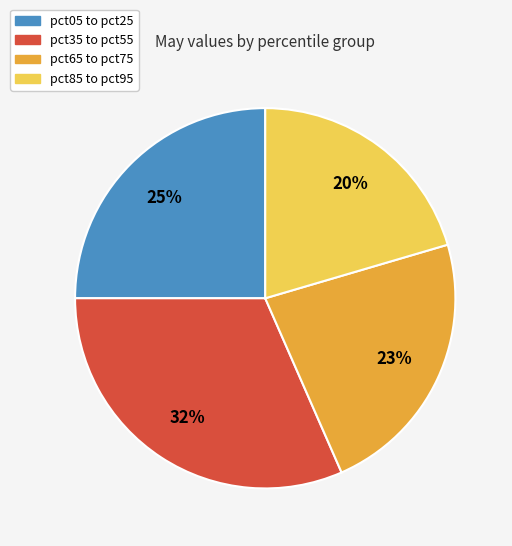

Count the number of slices in the pie.

4